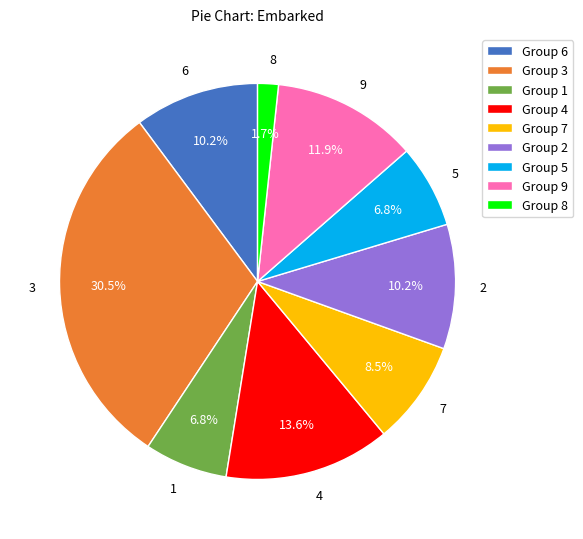

What portion of the pie excludes 4?

86.4%